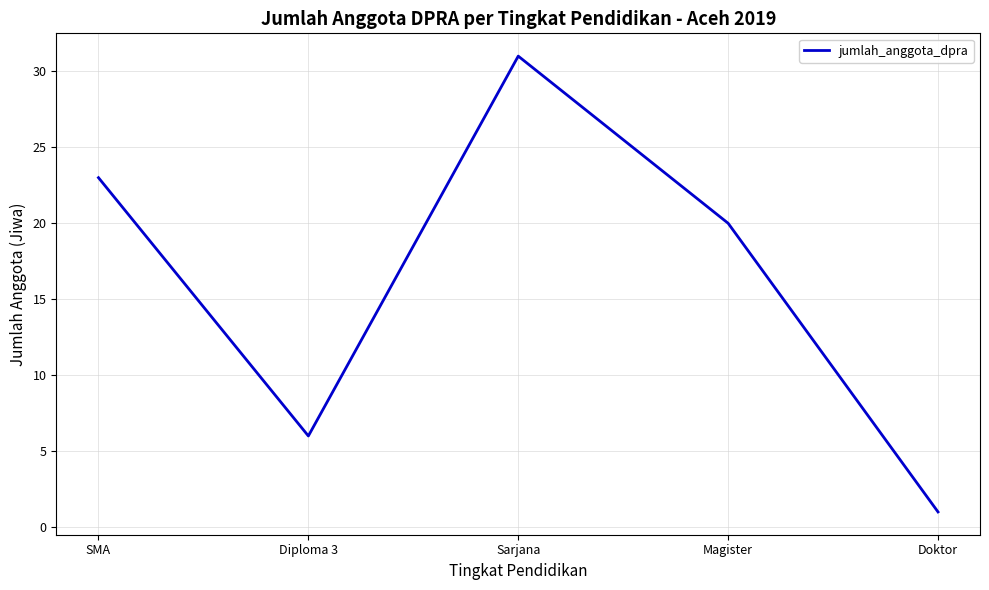

What is the sum of all values?

81